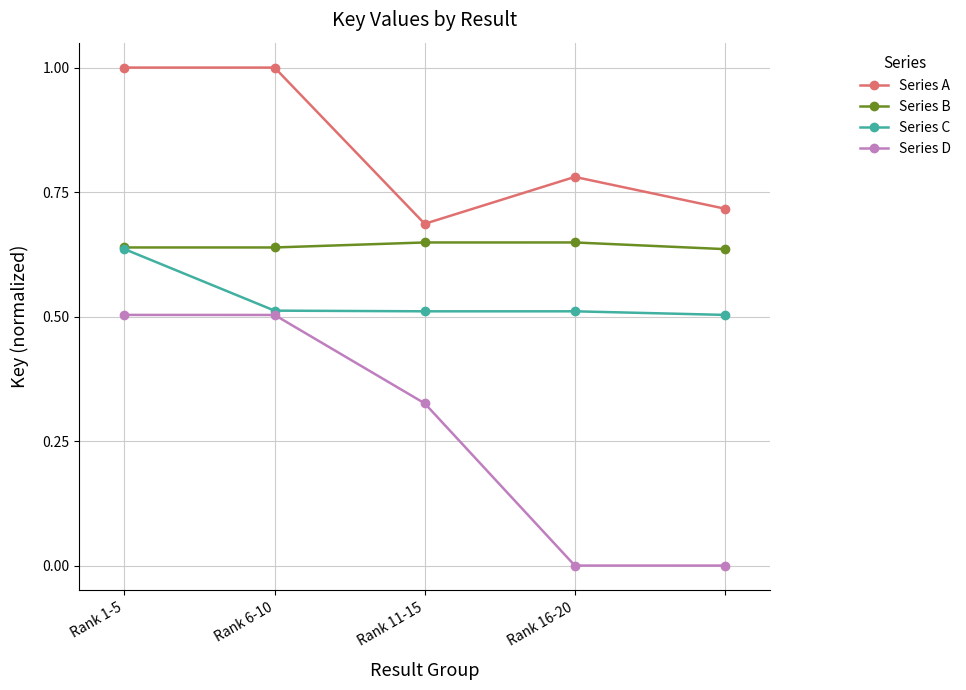

Which series has the widest spread of values?

Series D